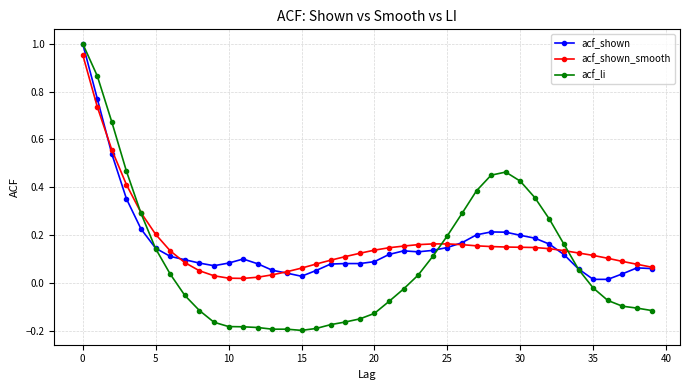

What is the sum of all acf_li values?

3.9